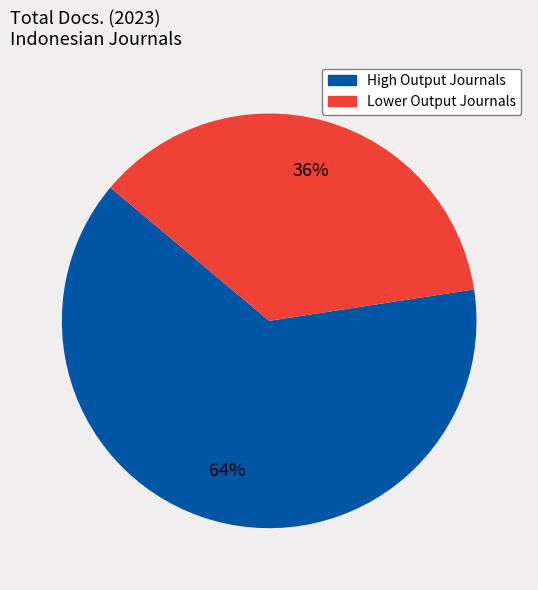

Does any single category account for the majority?

Yes